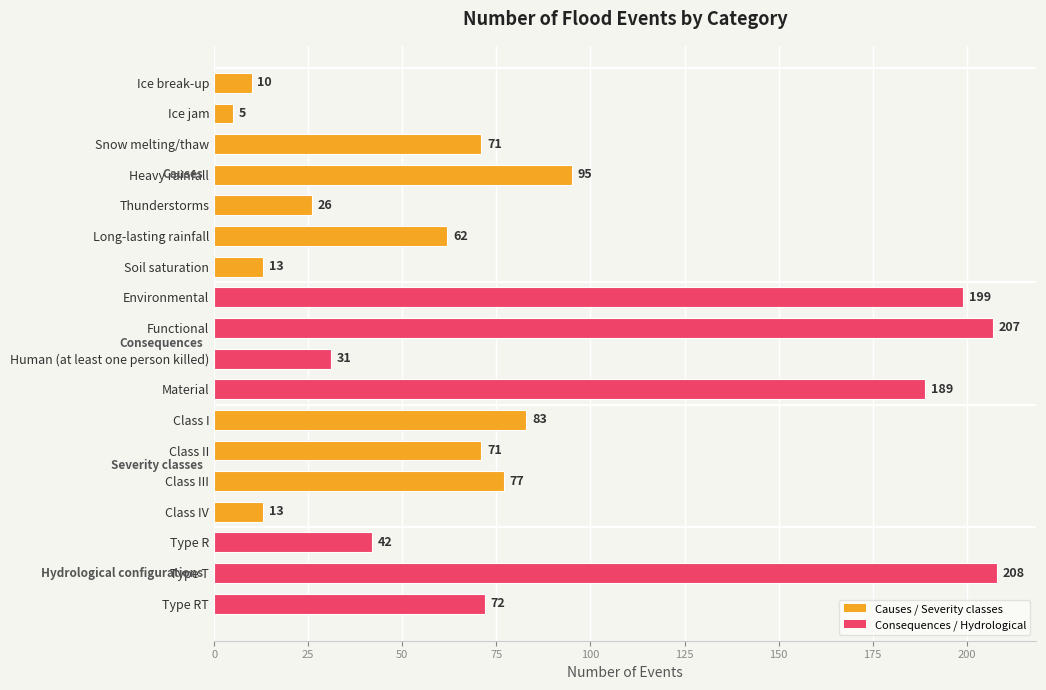

The value at Type T is 121. True or false?

False